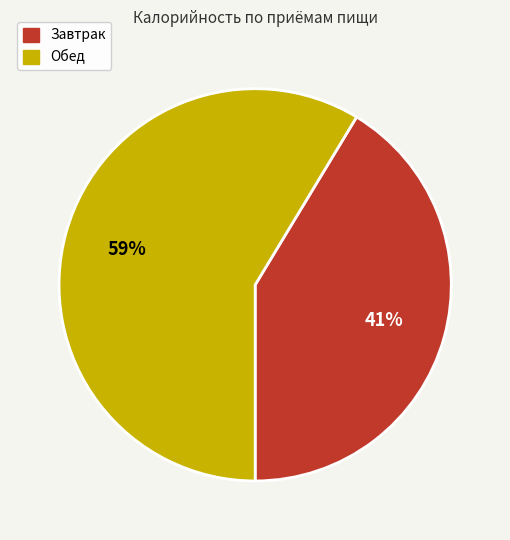

How many segments does this pie chart have?

2